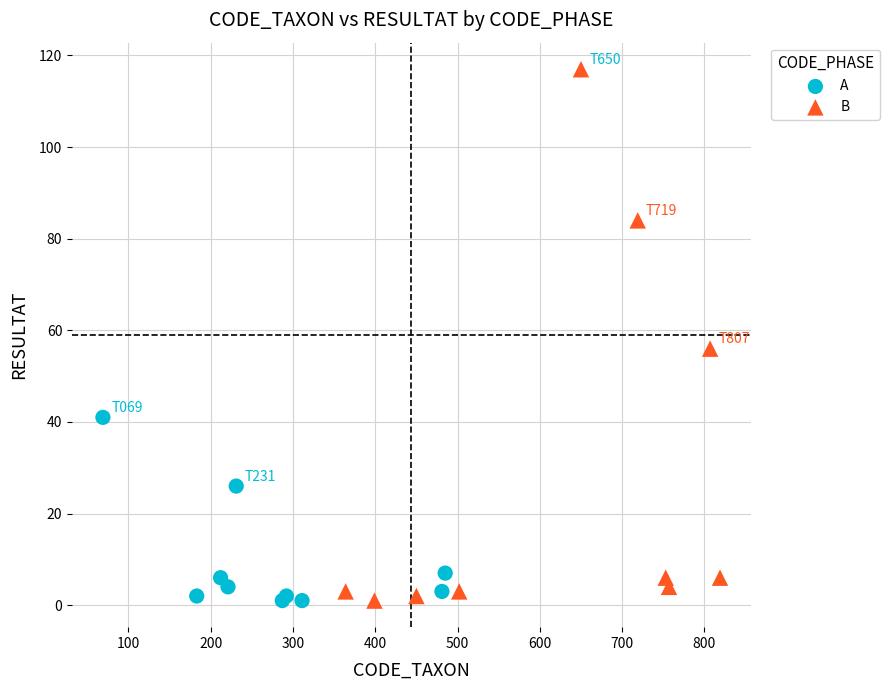

Which series reaches the maximum Y coordinate?

B